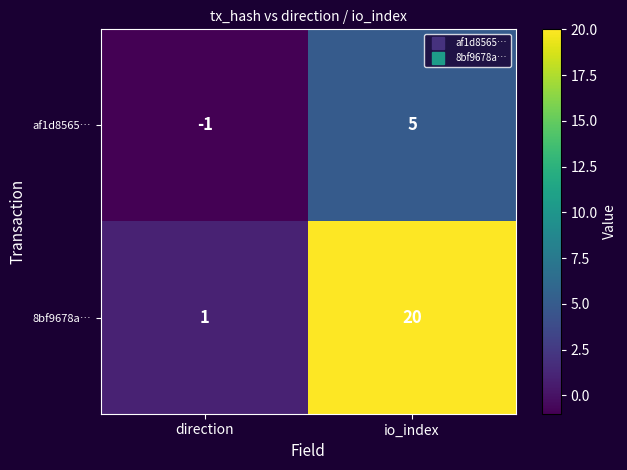

Rank the series at io_index from highest to lowest value.

8bf9678a…, af1d8565…